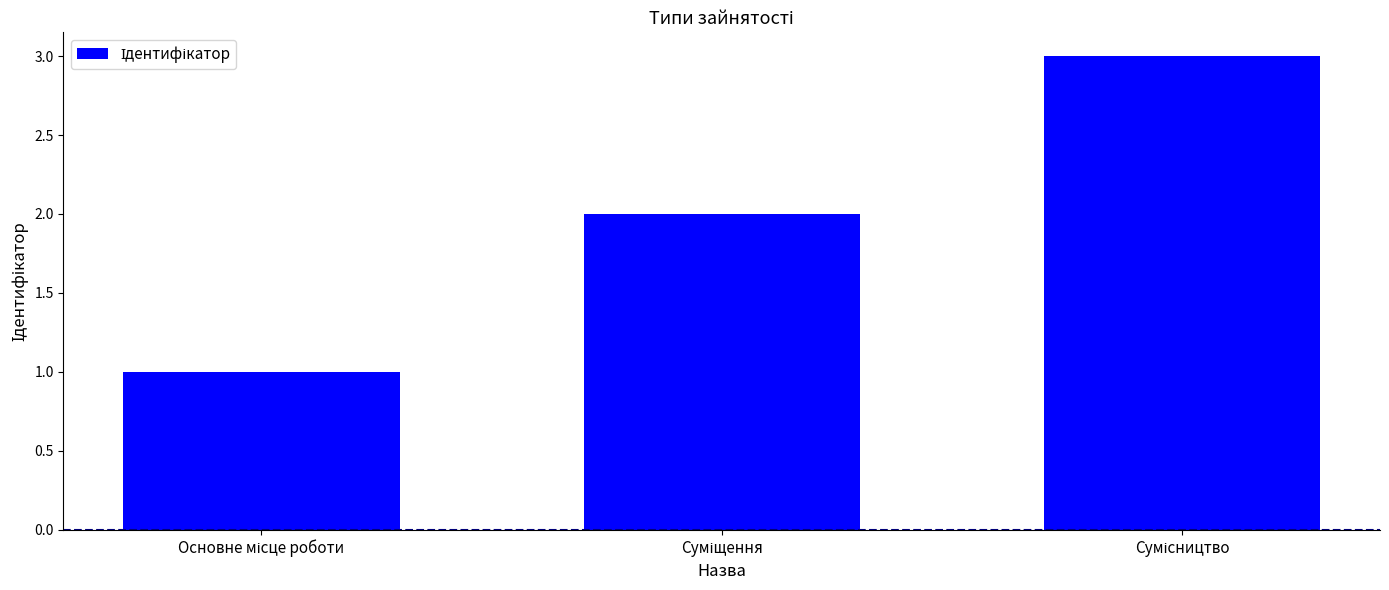

What is the maximum value shown in the chart?

3